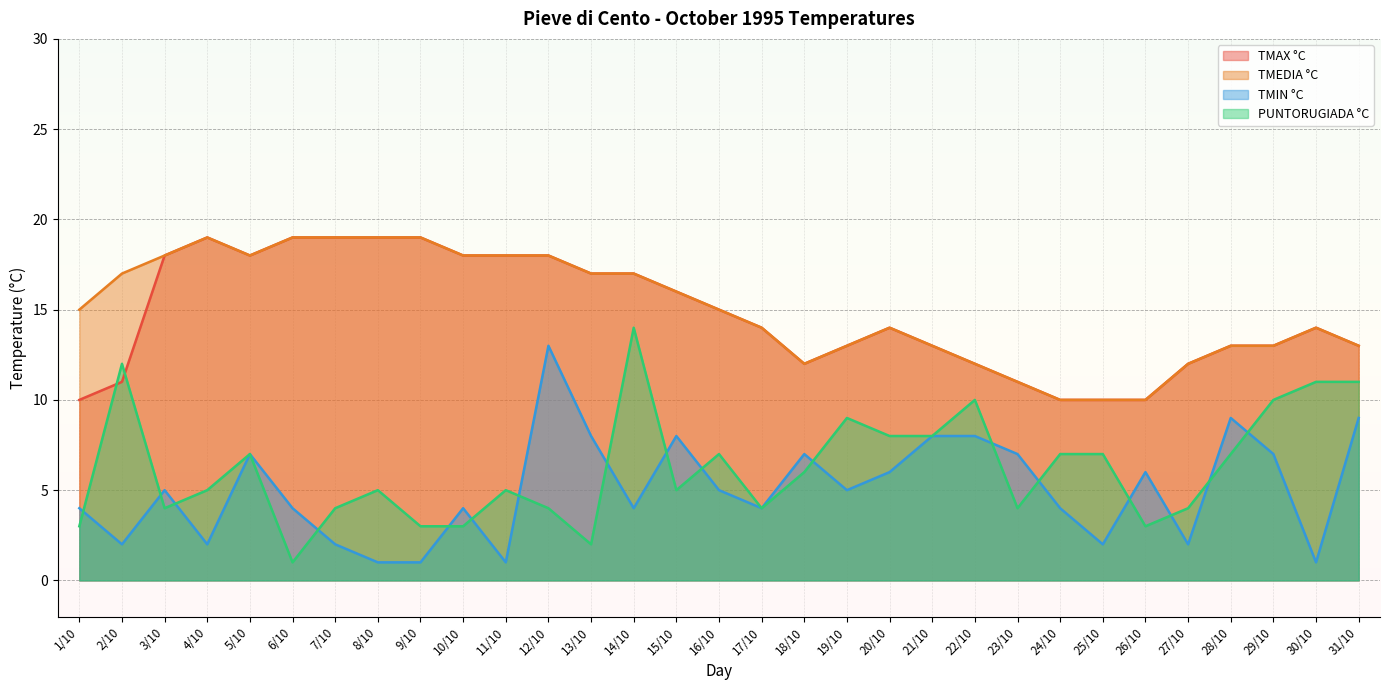

True or false: TMIN °C and TMAX °C cross at least once.

False